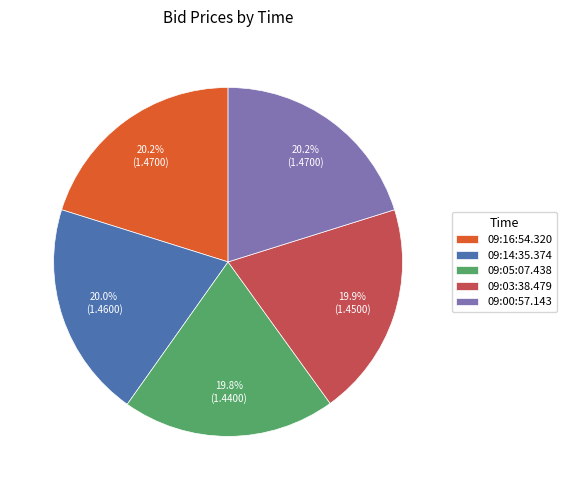

What percentage is the 09:14:35.374 slice, to the nearest percent?

20%